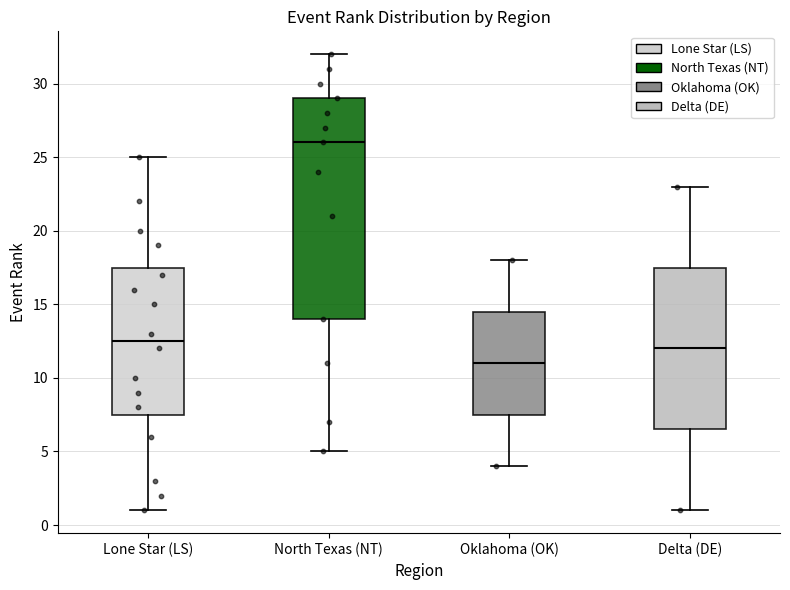

Which box is the tallest, from its lower edge to its upper edge?

North Texas (NT)